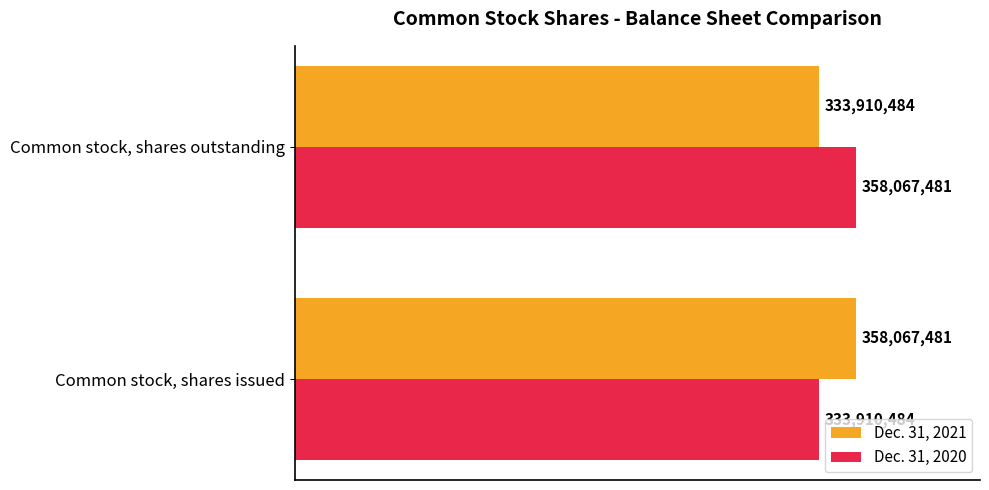

Reading right to left, list all the values displayed in this chart.

Dec. 31, 2021: 0.5=333910484	0.0=358067481
Dec. 31, 2020: 0.5=358067481	0.0=333910484